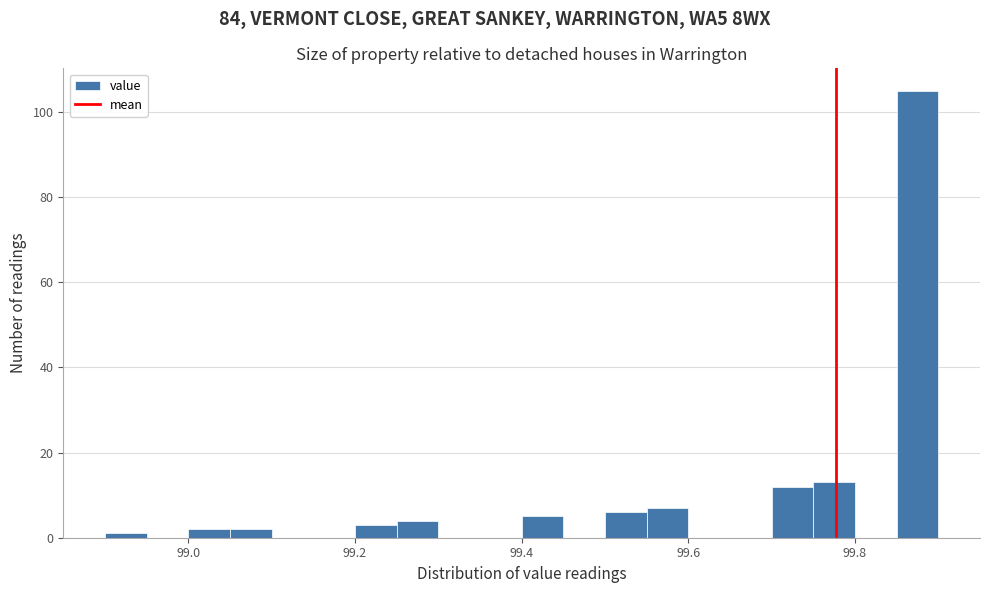

Around what value on the x-axis is the tallest bar? Give the approximate position of its centre, as read against the axis.

99.88